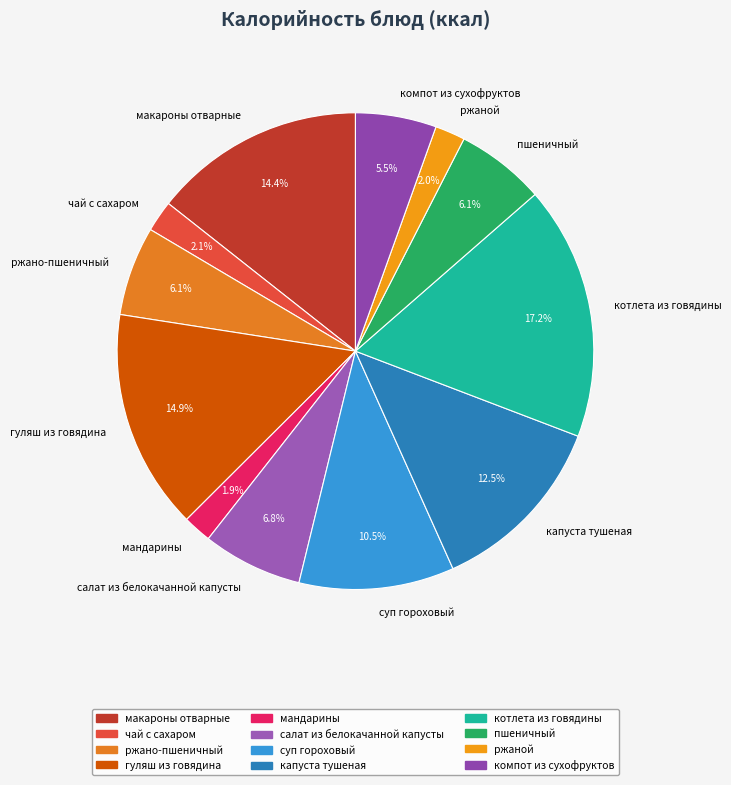

Is the sum of котлета из говядины and капуста тушеная greater than half?

No